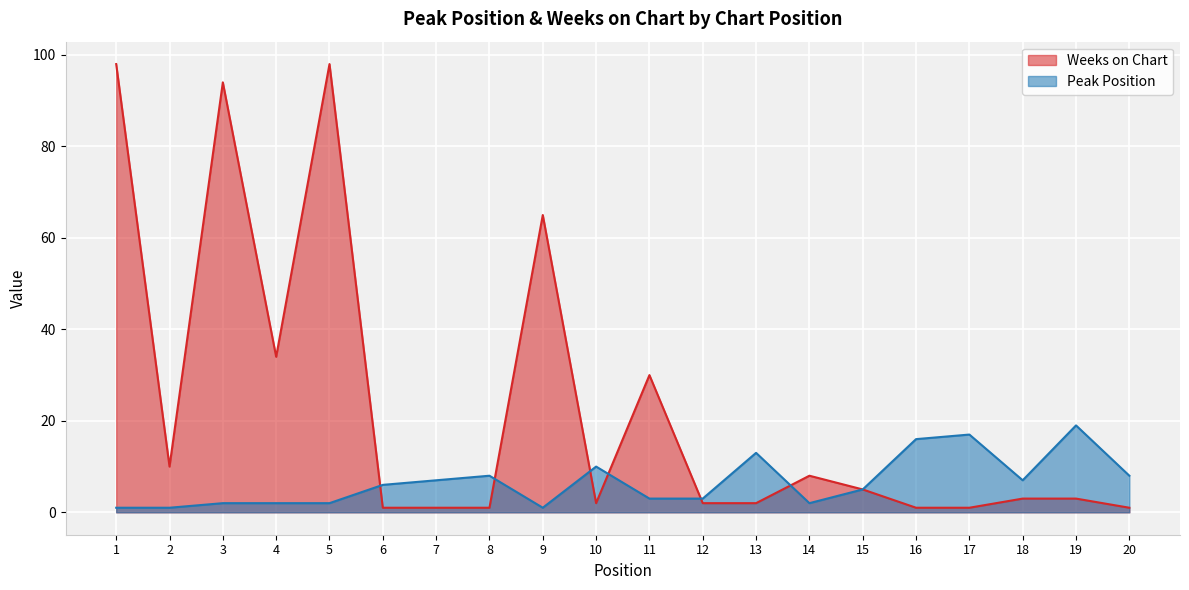

Which series has the largest range (max minus min)?

Weeks on Chart